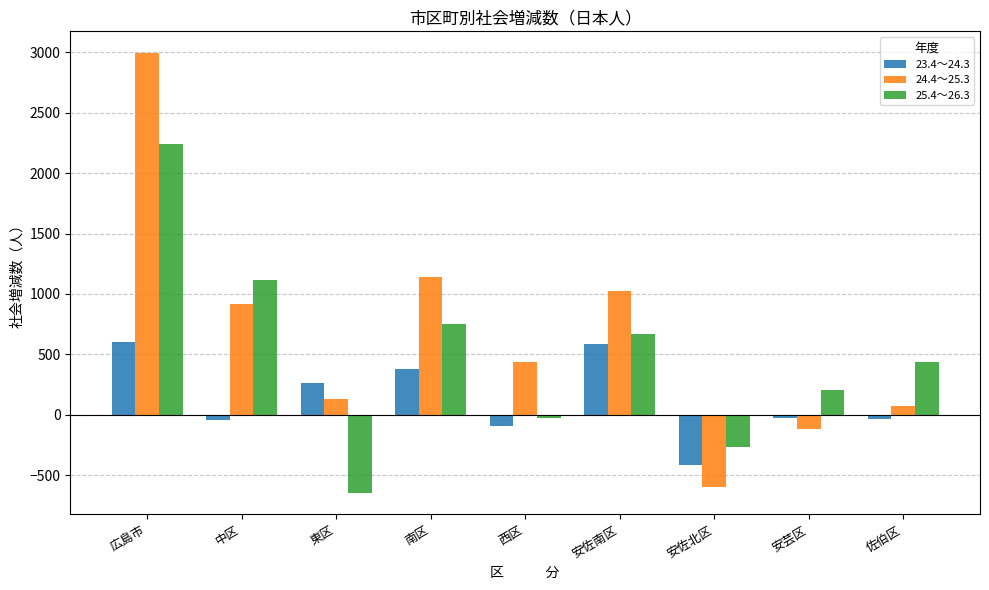

Read the 23.4～24.3 value at 東区.

259